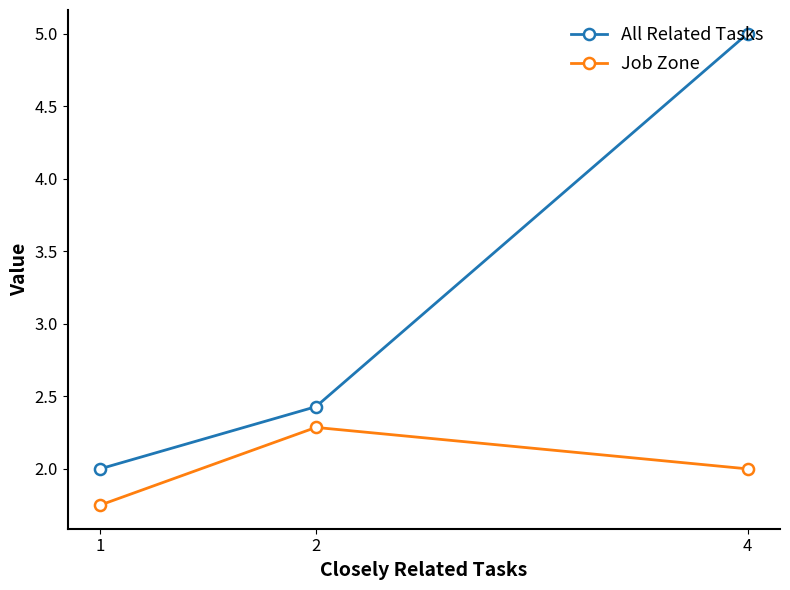

Rank the series by their average value, from highest to lowest.

All Related Tasks, Job Zone